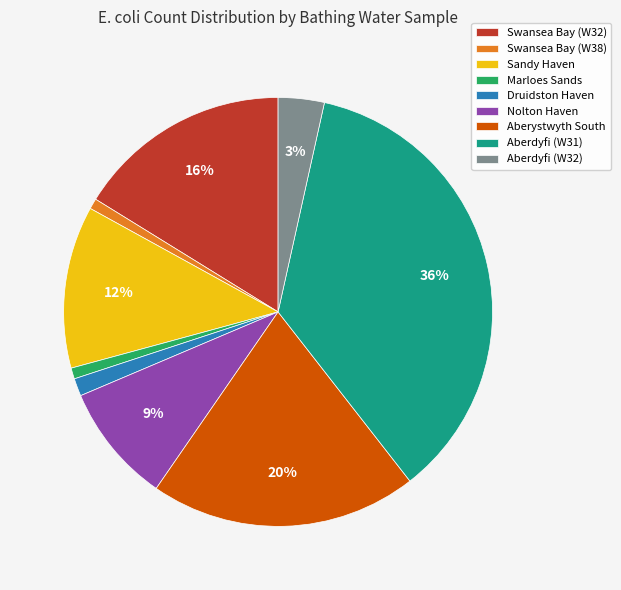

Which category has the biggest portion of the pie?

Aberdyfi (W31)